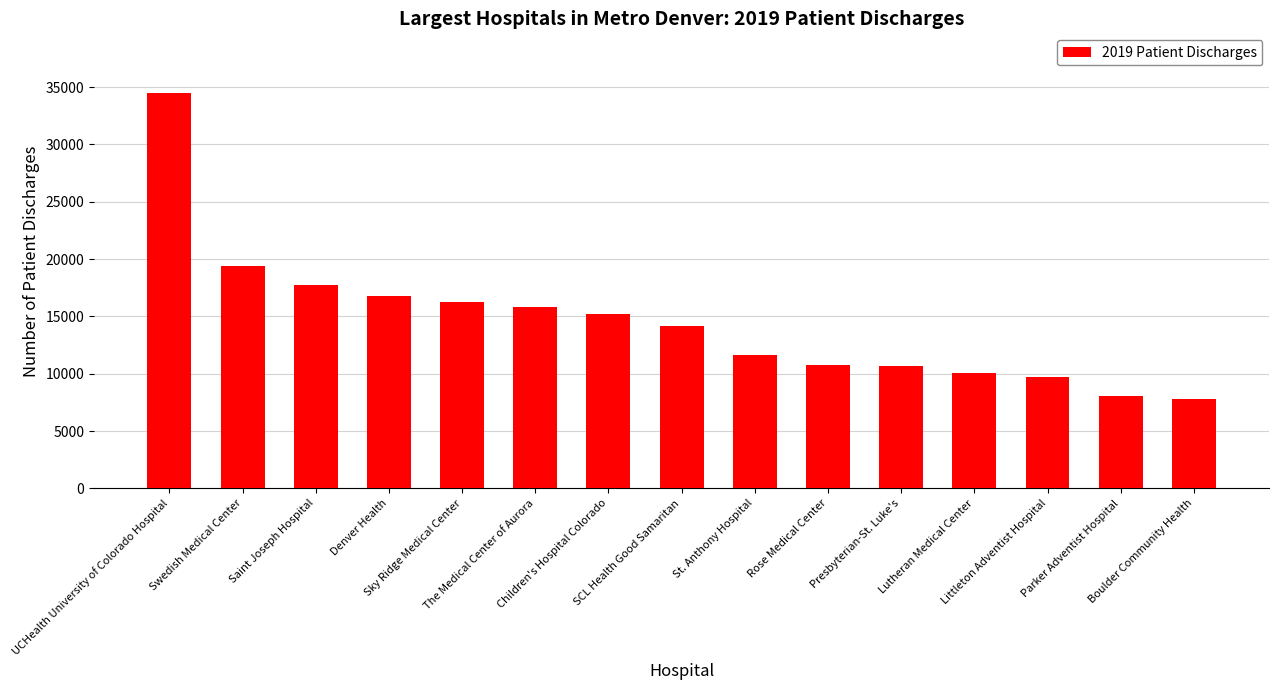

What is the label of the 4th bar from the right?

Lutheran Medical Center